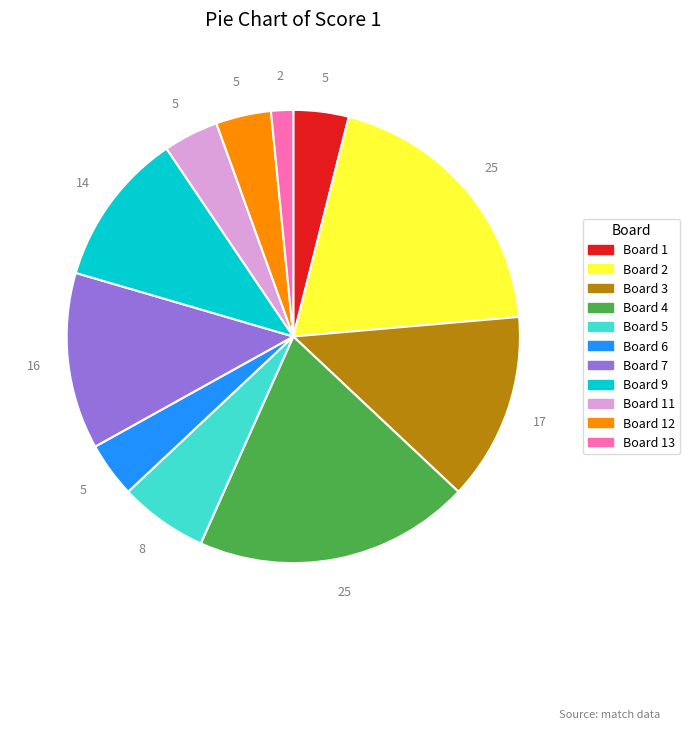

How many slices are in this pie chart?

11